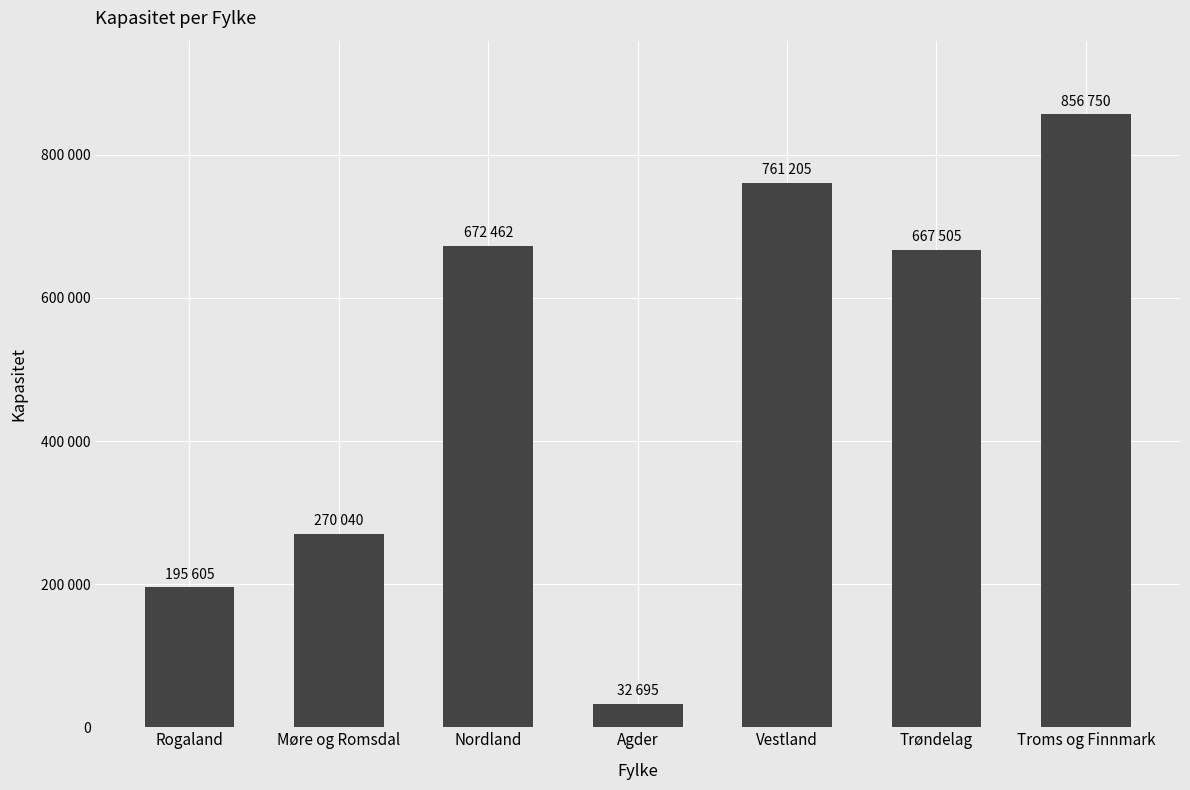

What is the difference between the values at Møre og Romsdal and Nordland?

402422